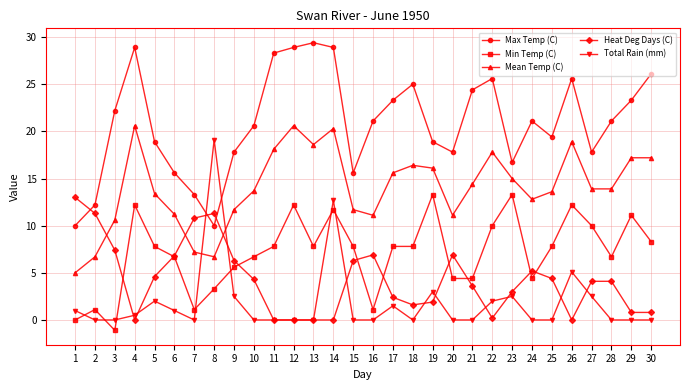

Is the value of Min Temp (C) at 17 greater than the value of Total Rain (mm) at 27?

Yes